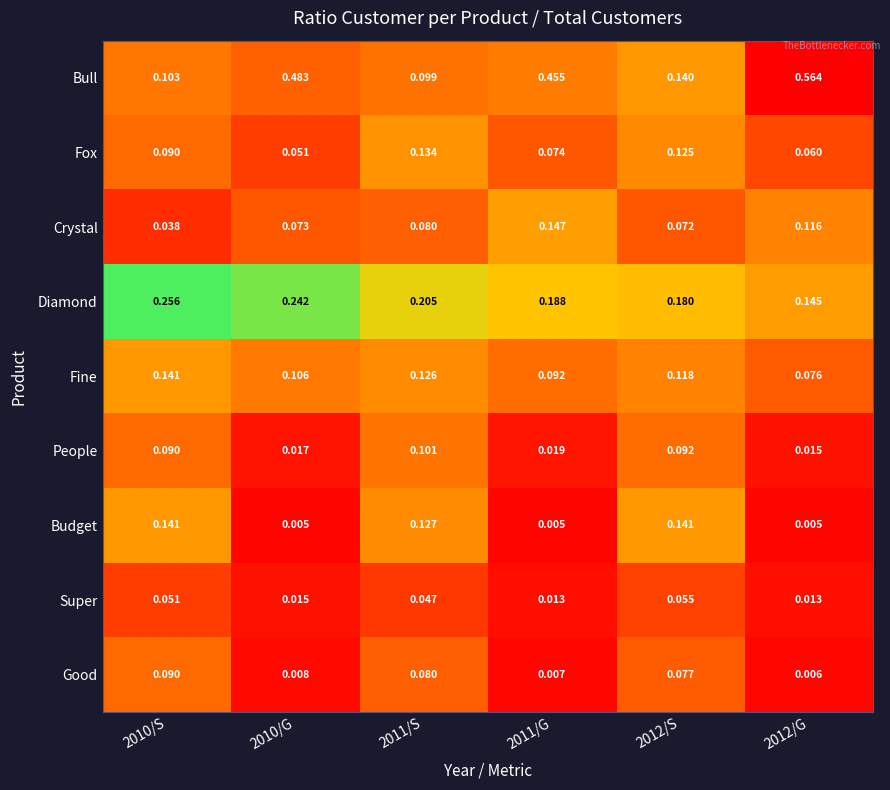

Is the value of Crystal at 2011/S greater than the value of Fox at 2010/S?

No